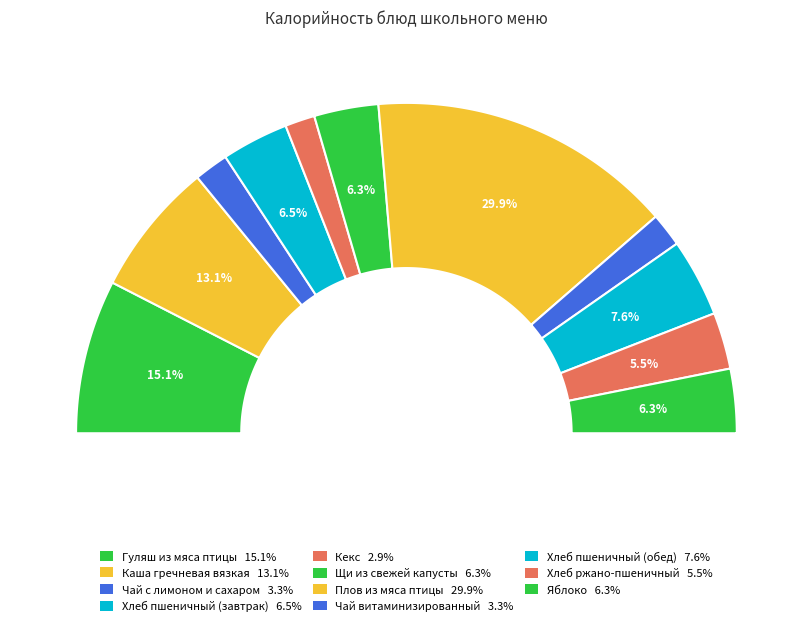

True or false: Хлеб ржано-пшеничный accounts for 20% of the total.

False